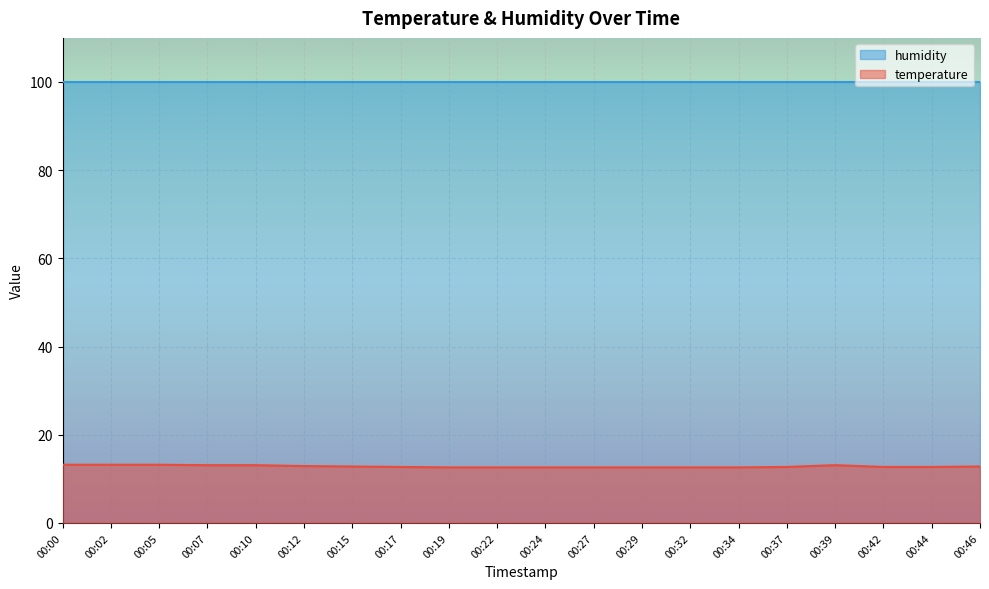

Reading left to right, list all the values displayed in this chart.

13.2	13.2	13.2	13.1	13.1	12.9	12.8	12.7	12.6	12.6	12.6	12.6	12.6	12.6	12.6	12.7	13.1	12.7	12.7	12.8